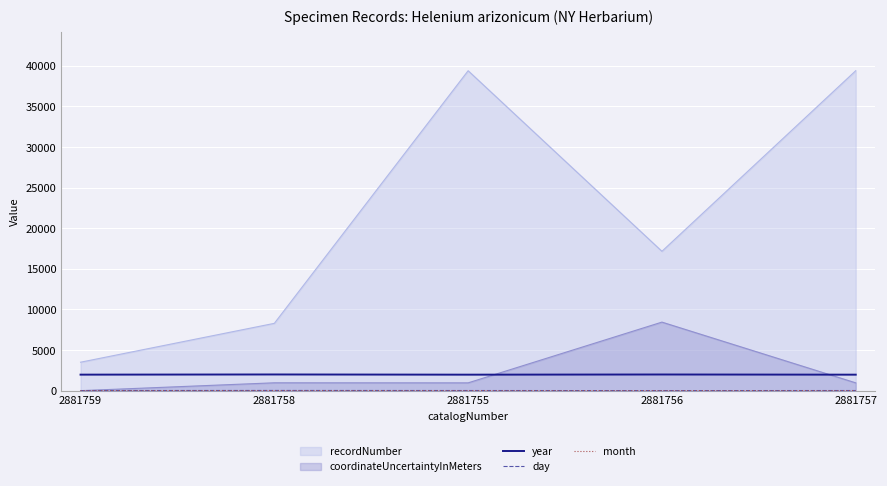

Which series has the largest range (max minus min)?

recordNumber